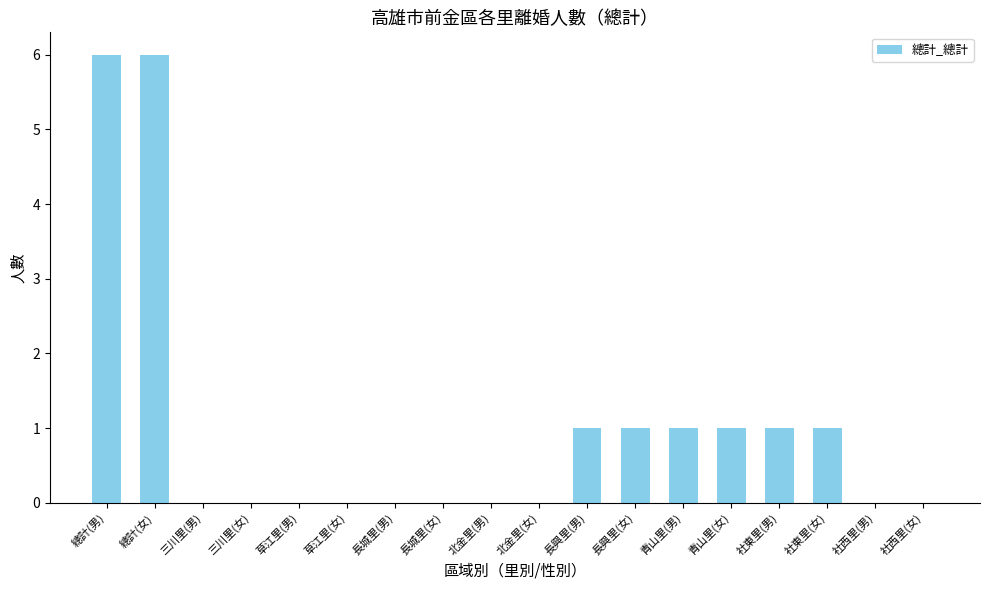

What is the sum of all values?

18